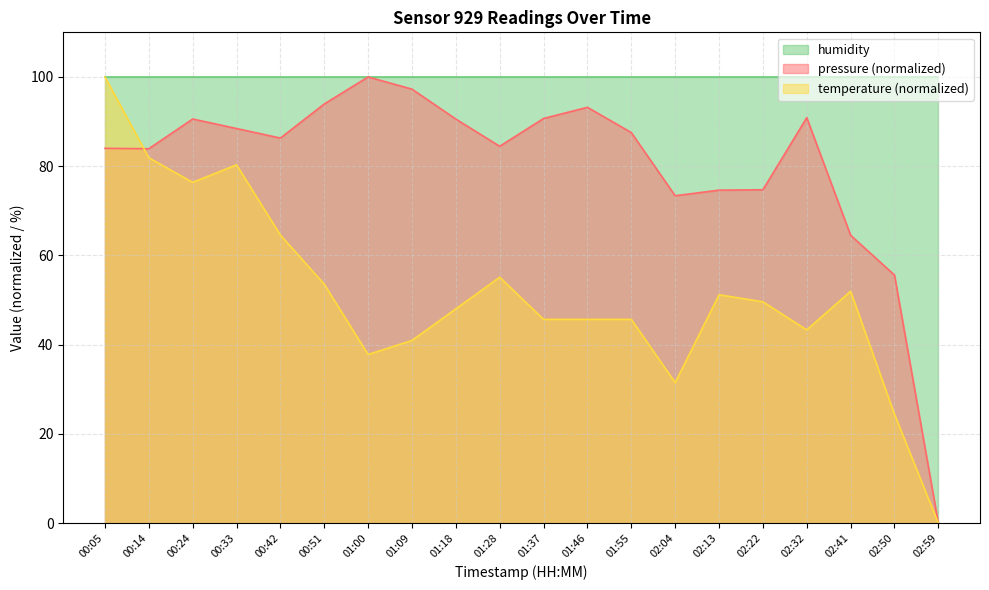

True or false: pressure and temperature cross at least once.

True